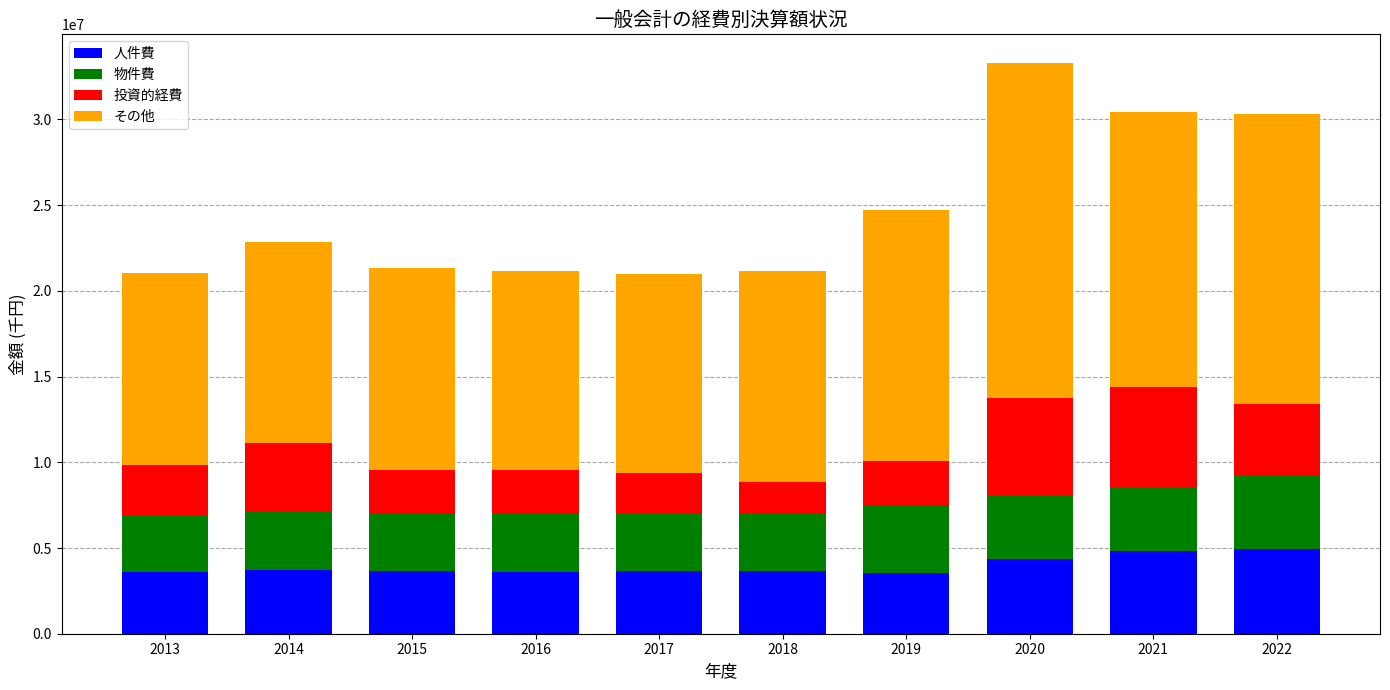

What is the lowest value of the 人件費 series?

3521875